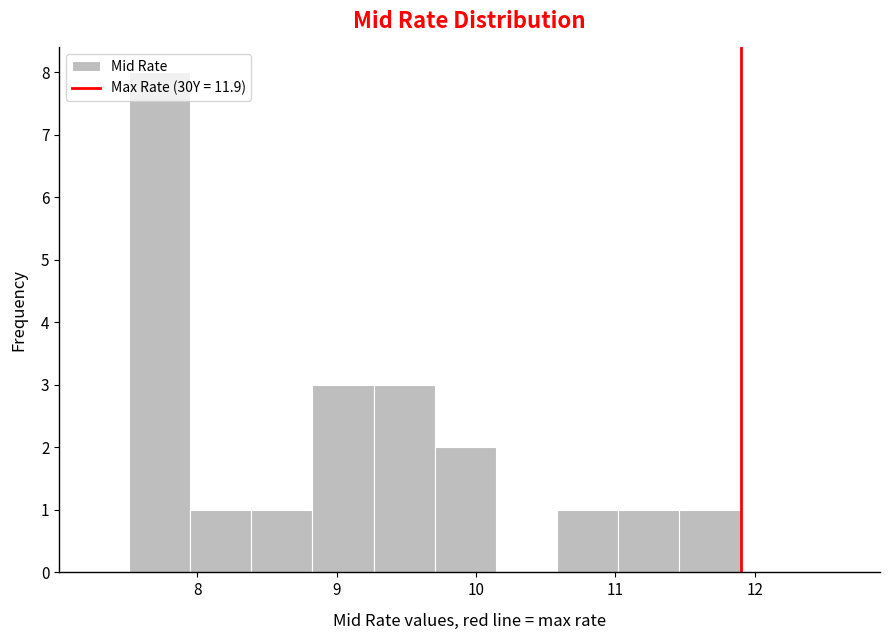

What is the height of the bar covering 10.6 to 11.0 on the x-axis? Neither the bar edges nor the heights are printed on the chart, so give them approximately, as read against the axes.

1